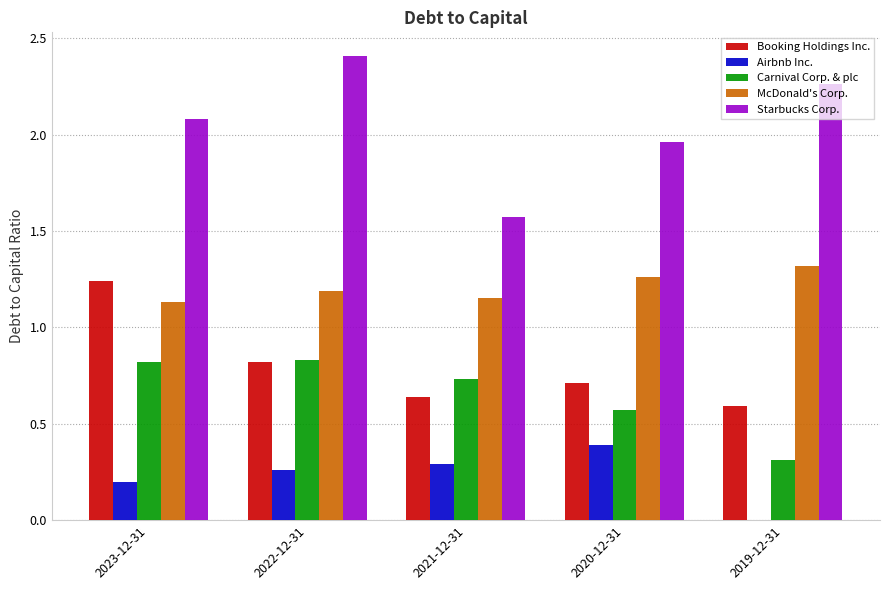

Which series changed the most between 2021-12-31 and 2020-12-31?

Starbucks Corp.